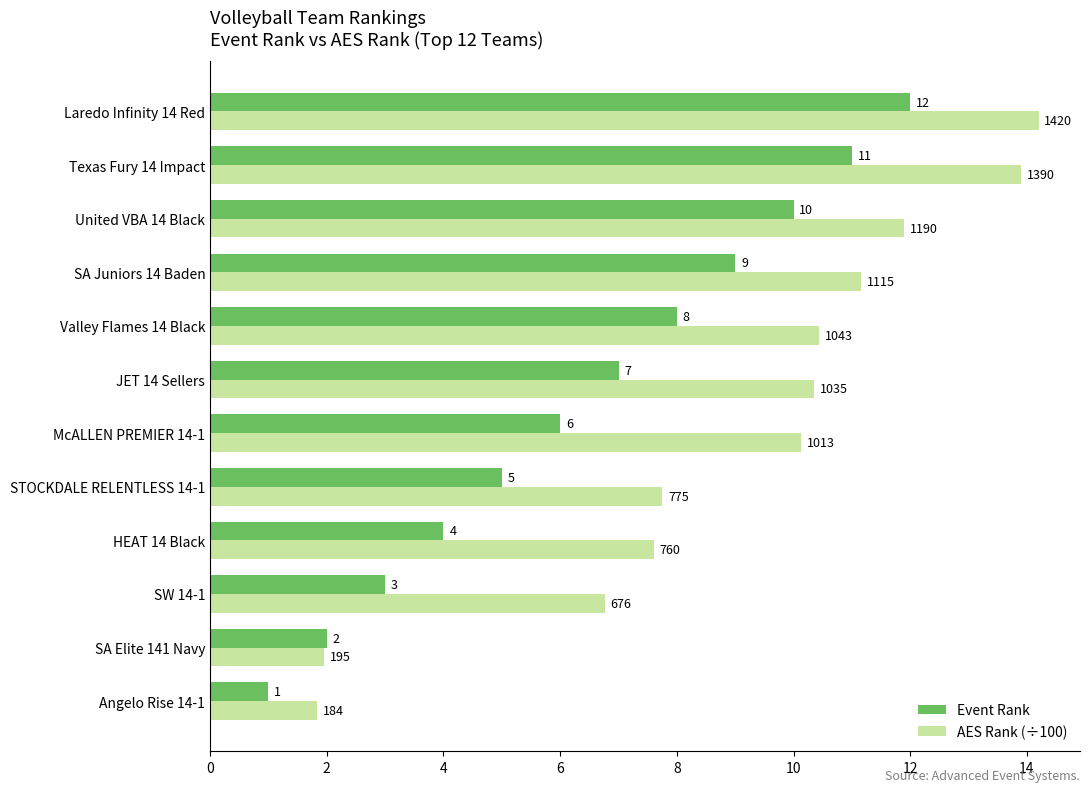

Which series has the largest total across all categories?

AES Rank (÷100)